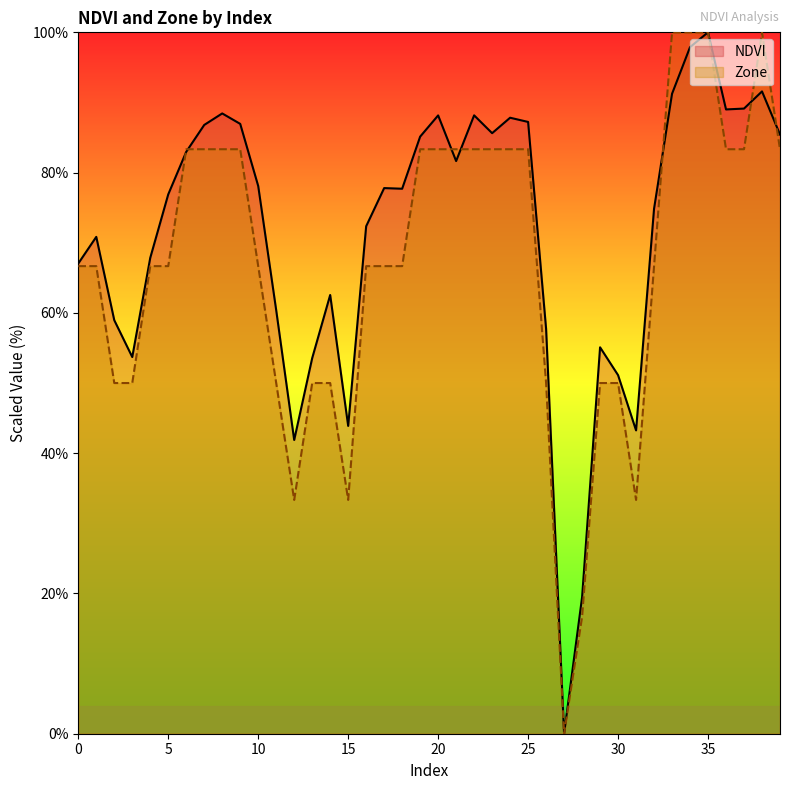

At which category does NDVI reach its first local peak?

1